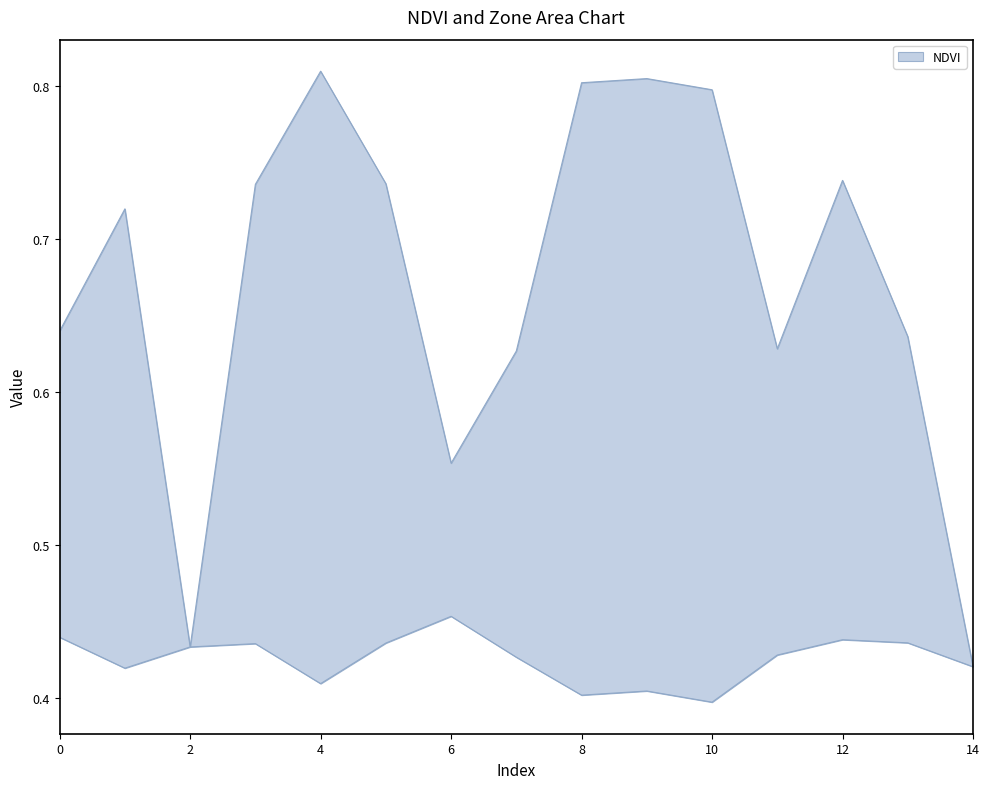

What is the average value?

0.7